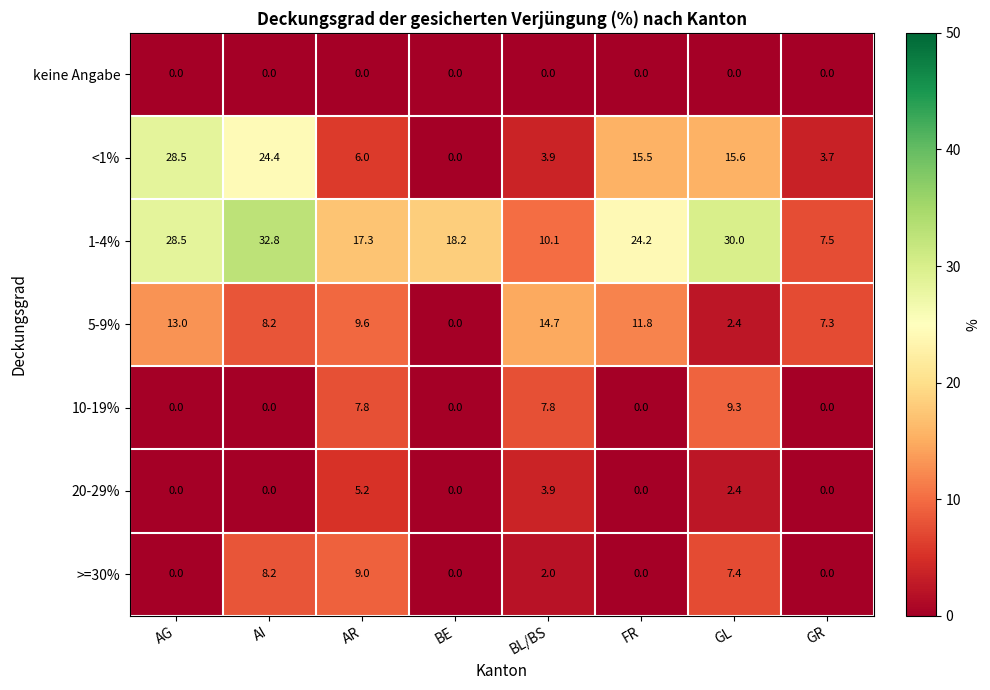

Which series has the largest total across all categories?

1-4%